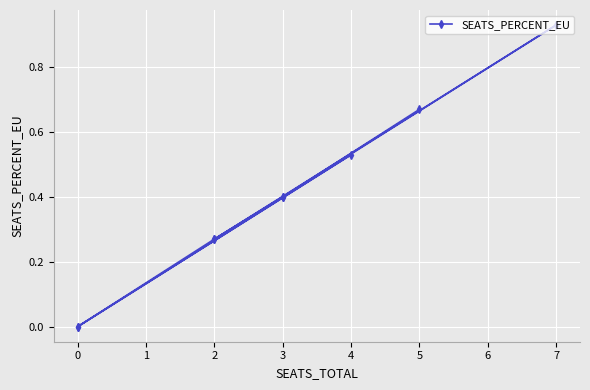

How many lines are shown in the chart?

1